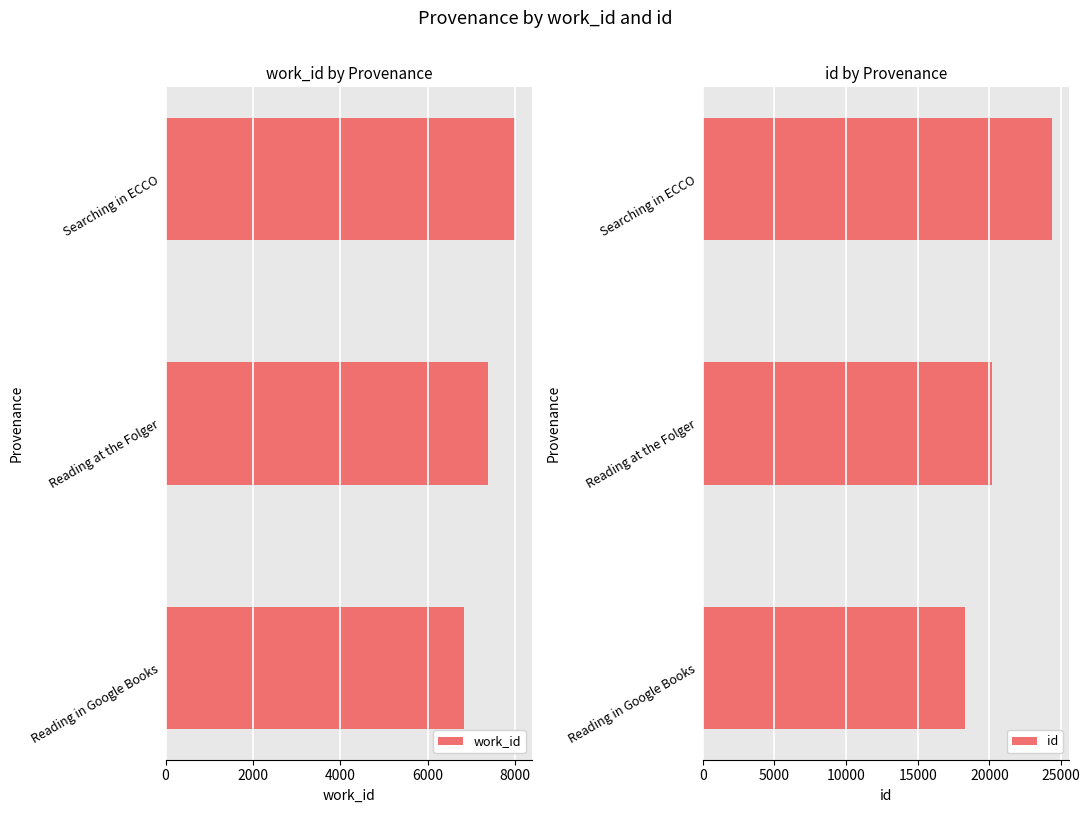

At which label is work_id closest to 7408?

Reading at the Folger